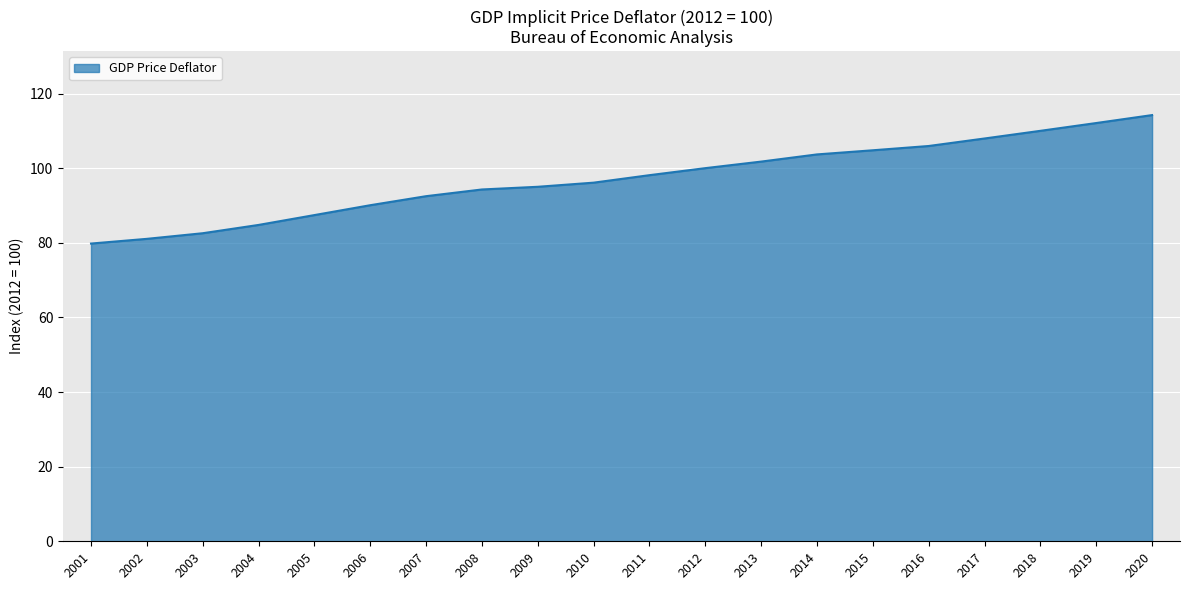

What is the sum of all values?

1942.1